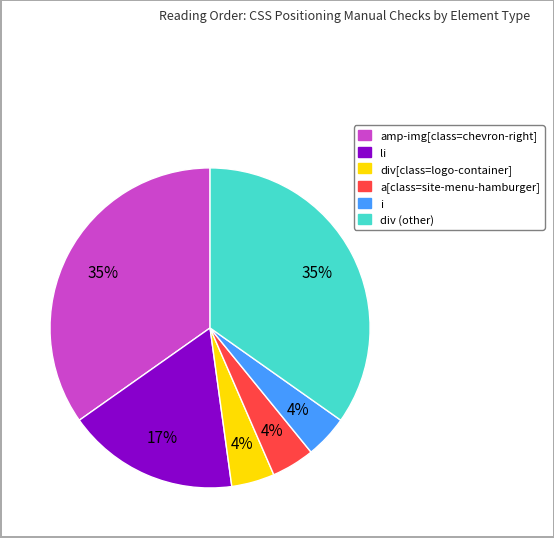

Is there any slice that represents more than half of the pie?

No